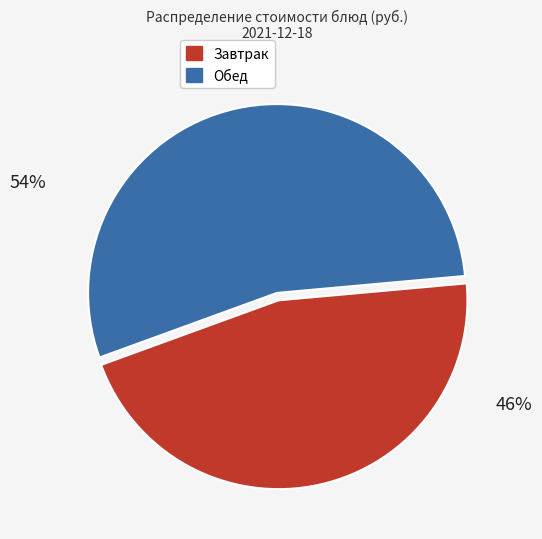

Does any single category account for the majority?

Yes